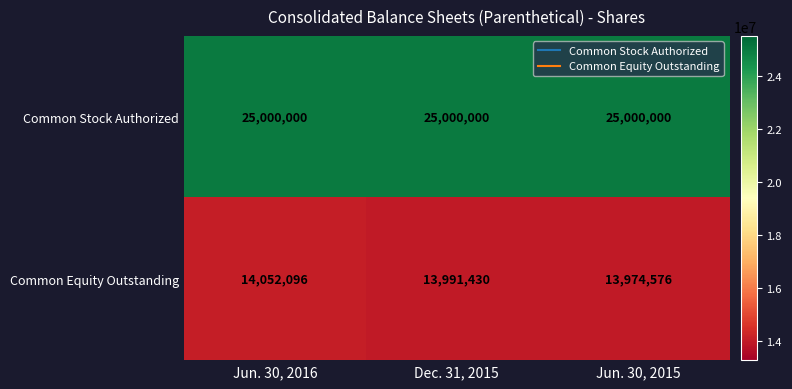

What is the greatest value displayed?

25000000